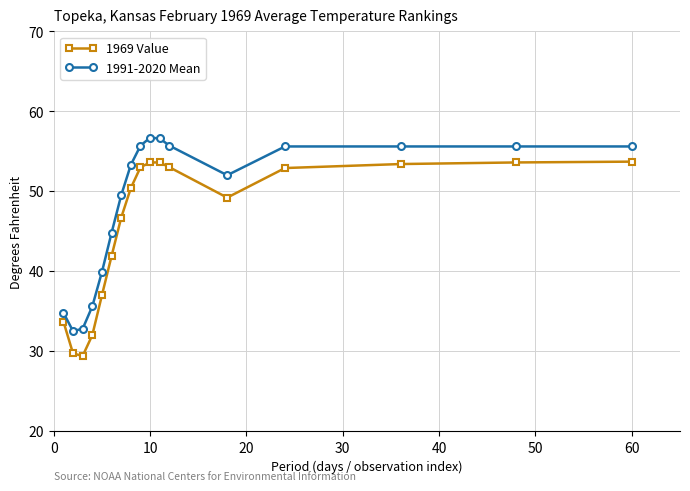

What is the smallest value displayed?

29.4